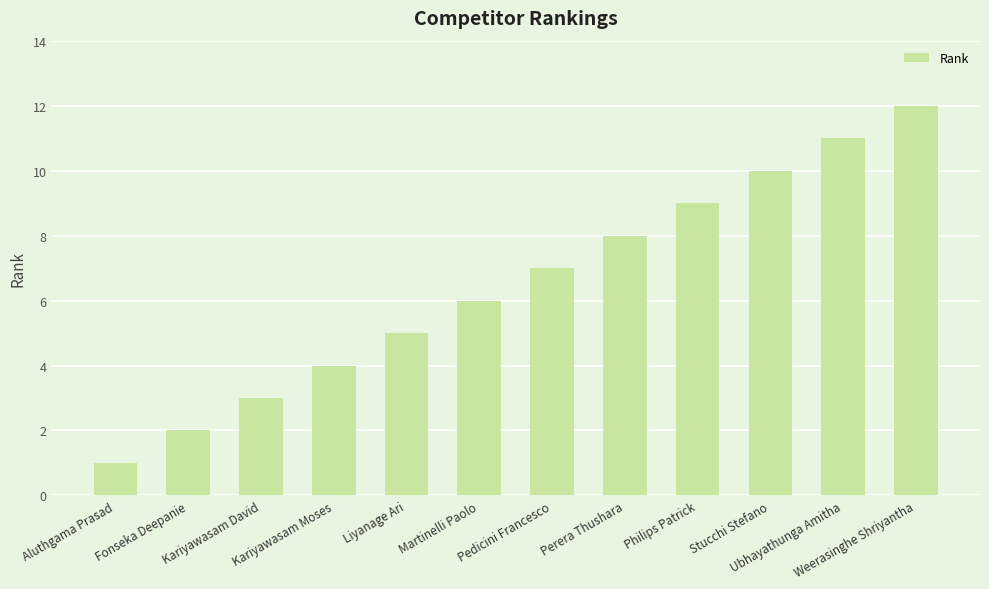

How many series are shown in this chart?

1